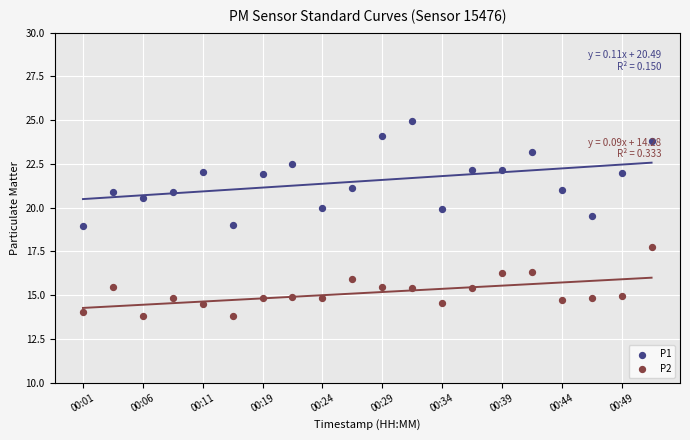

Which series has the widest spread of Y values?

P1